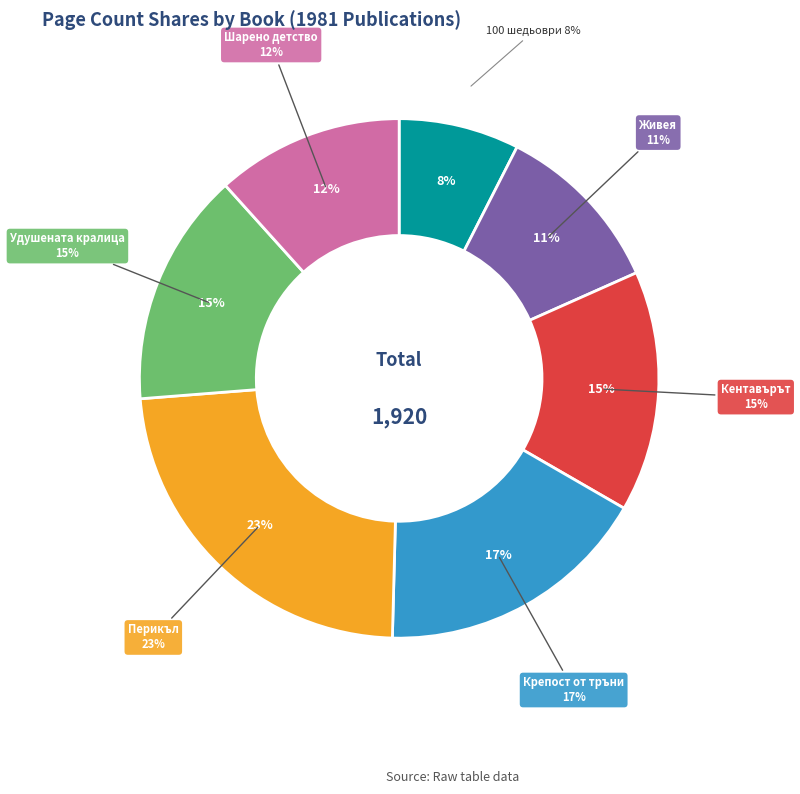

Is there any slice that represents more than half of the pie?

No